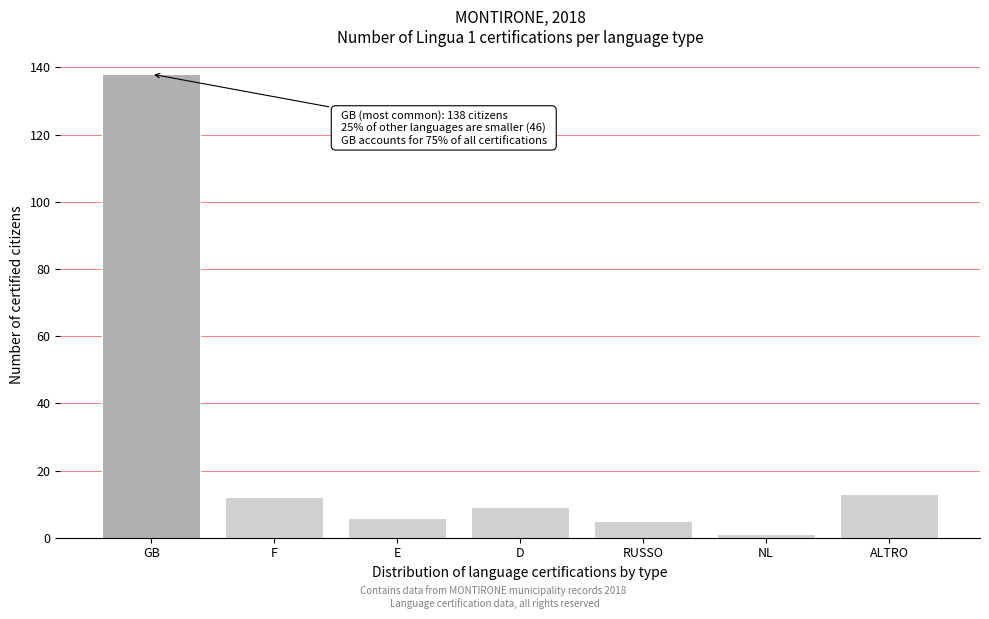

Reading right to left, what are all the values shown in this chart?

ALTRO=13	NL=1	RUSSO=5	D=9	E=6	F=12	GB=138